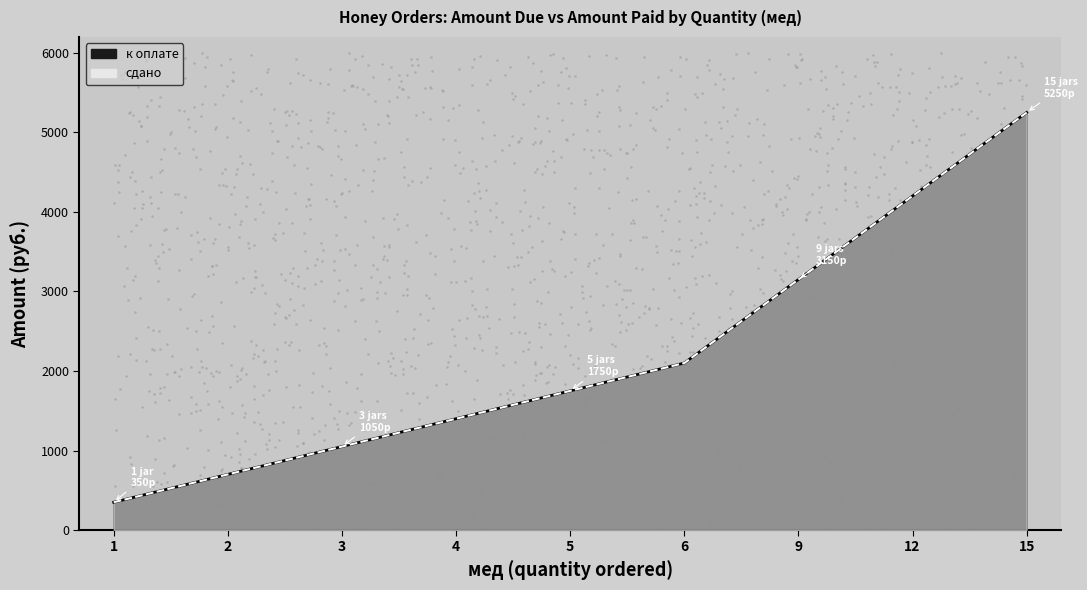

What is the total value across all series at 12?

8400